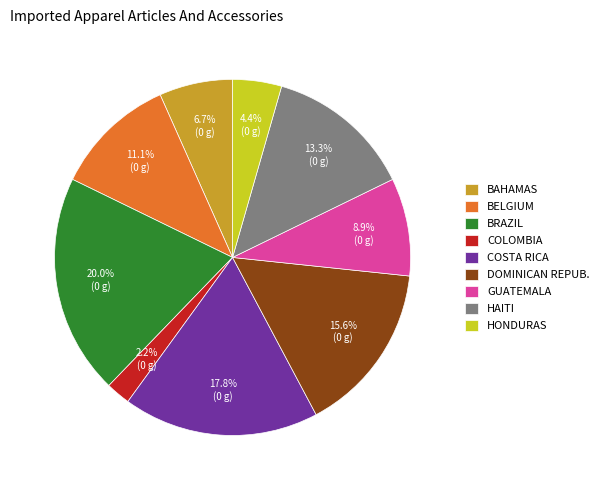

What is the total percentage of HONDURAS and GUATEMALA?

13.3%